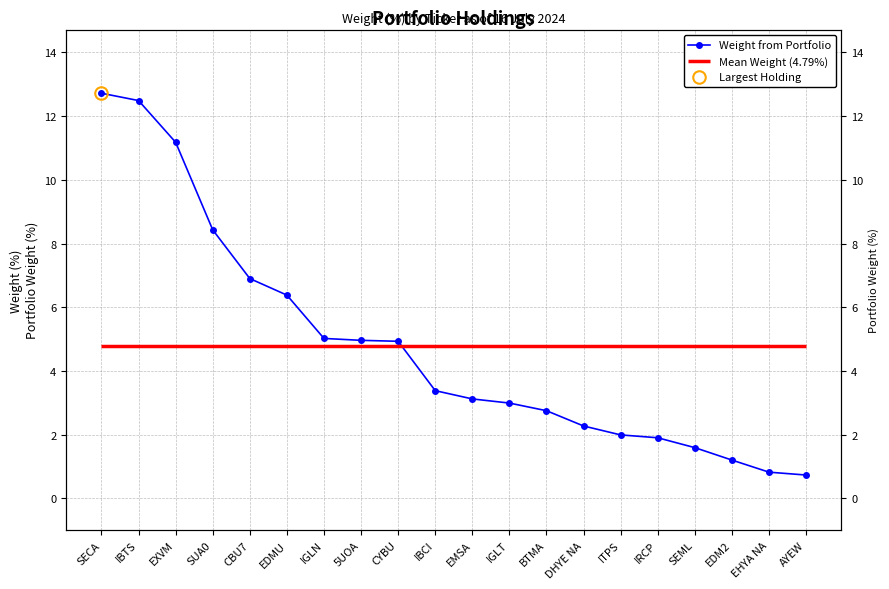

Between SEML and EXVM, which is larger?

EXVM